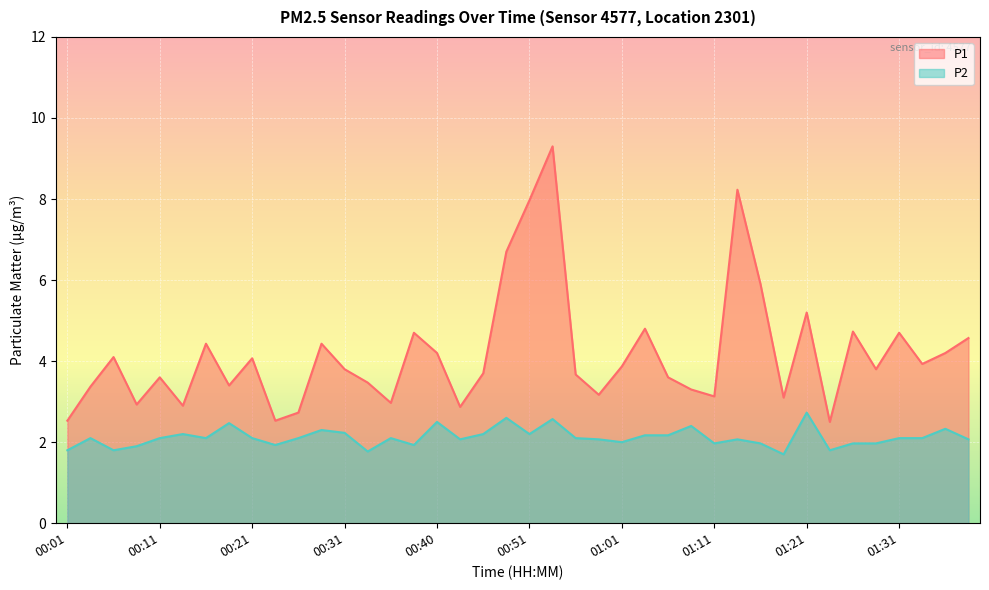

How many lines are shown in the chart?

2